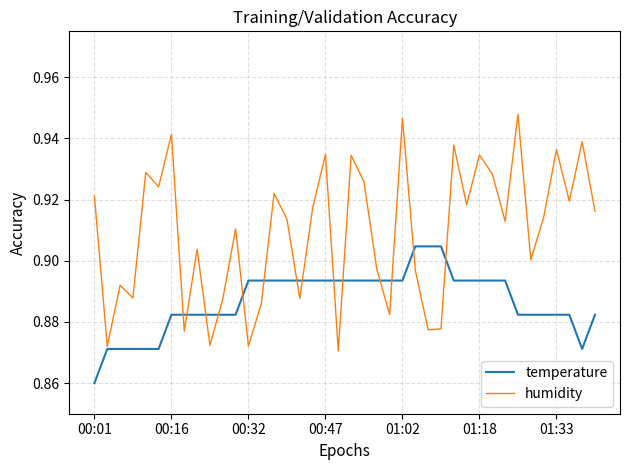

What are all the series names shown in the legend?

temperature, humidity